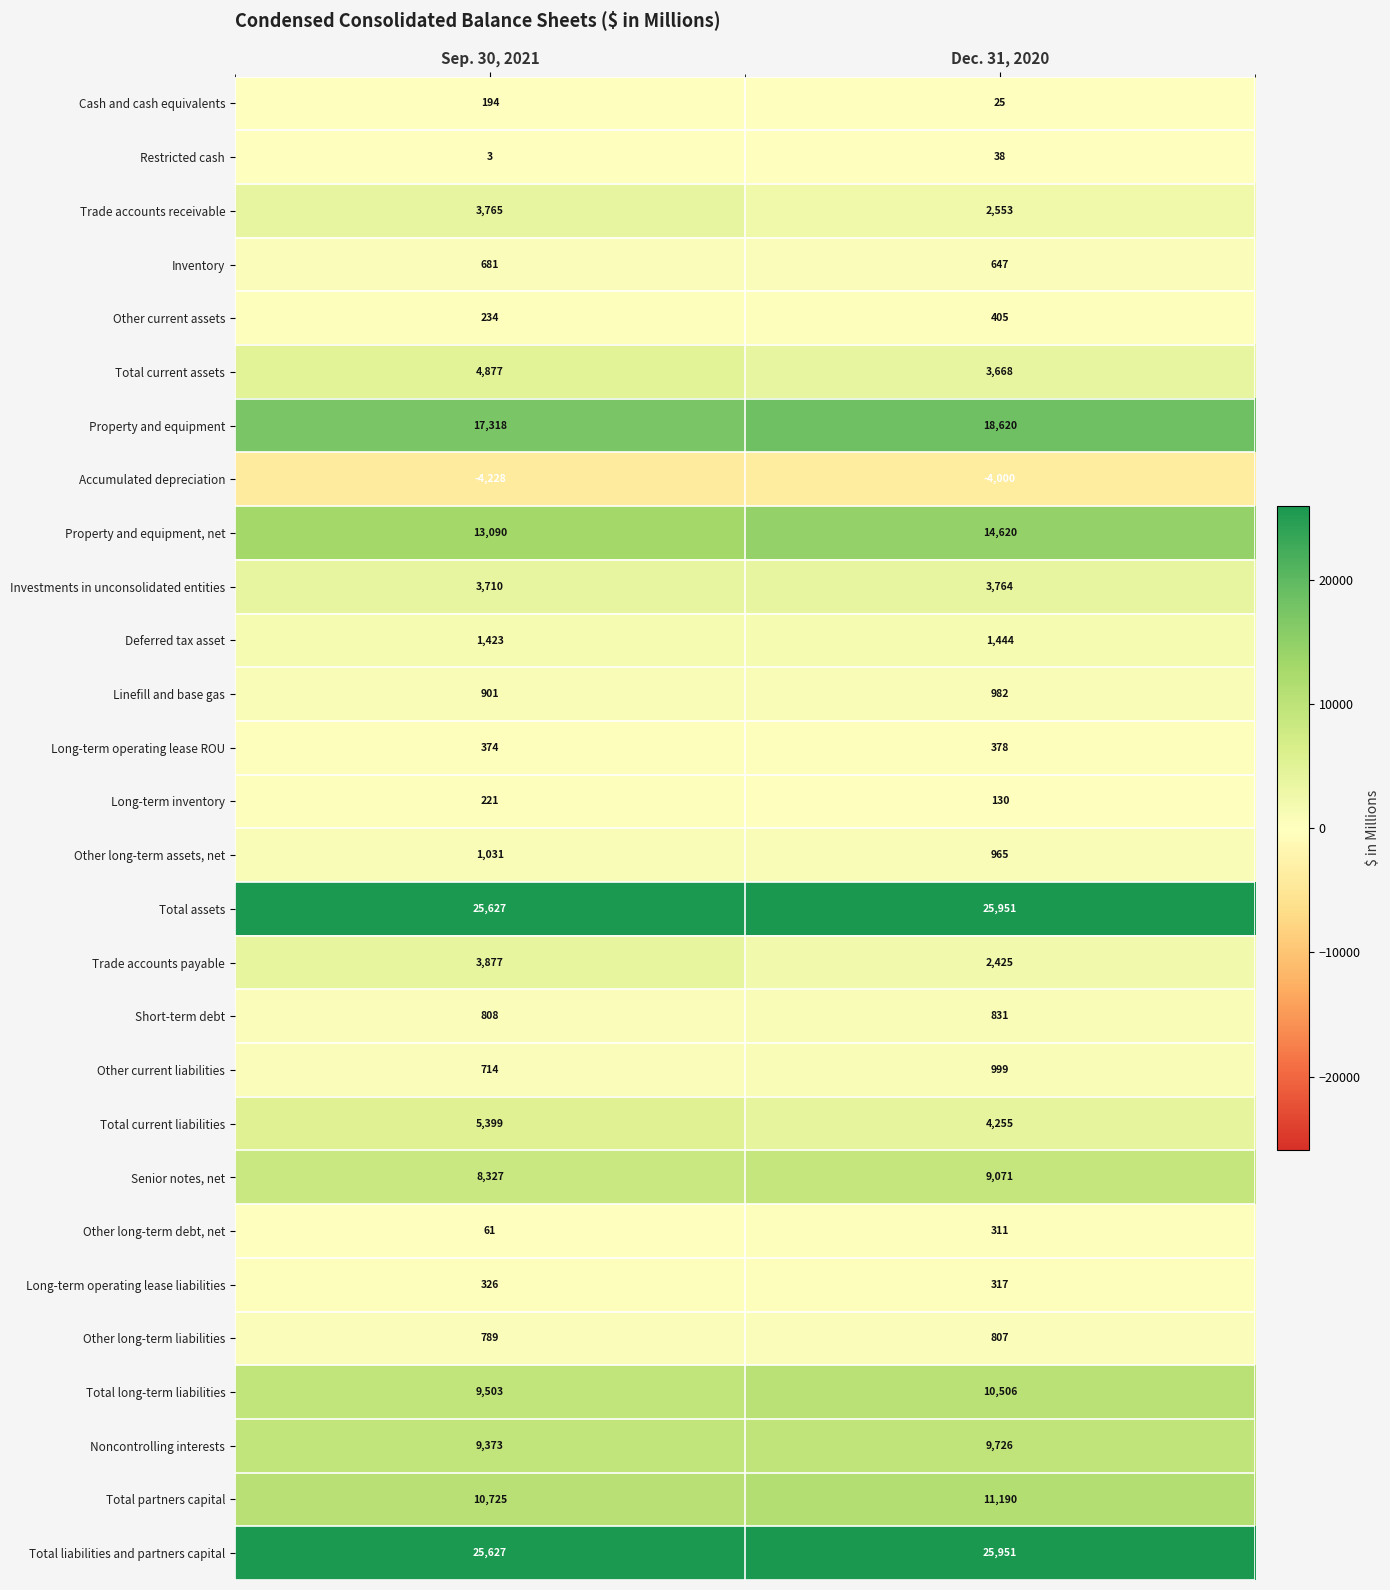

The Senior notes, net series shows 16284 at Dec. 31, 2020. True or false?

False